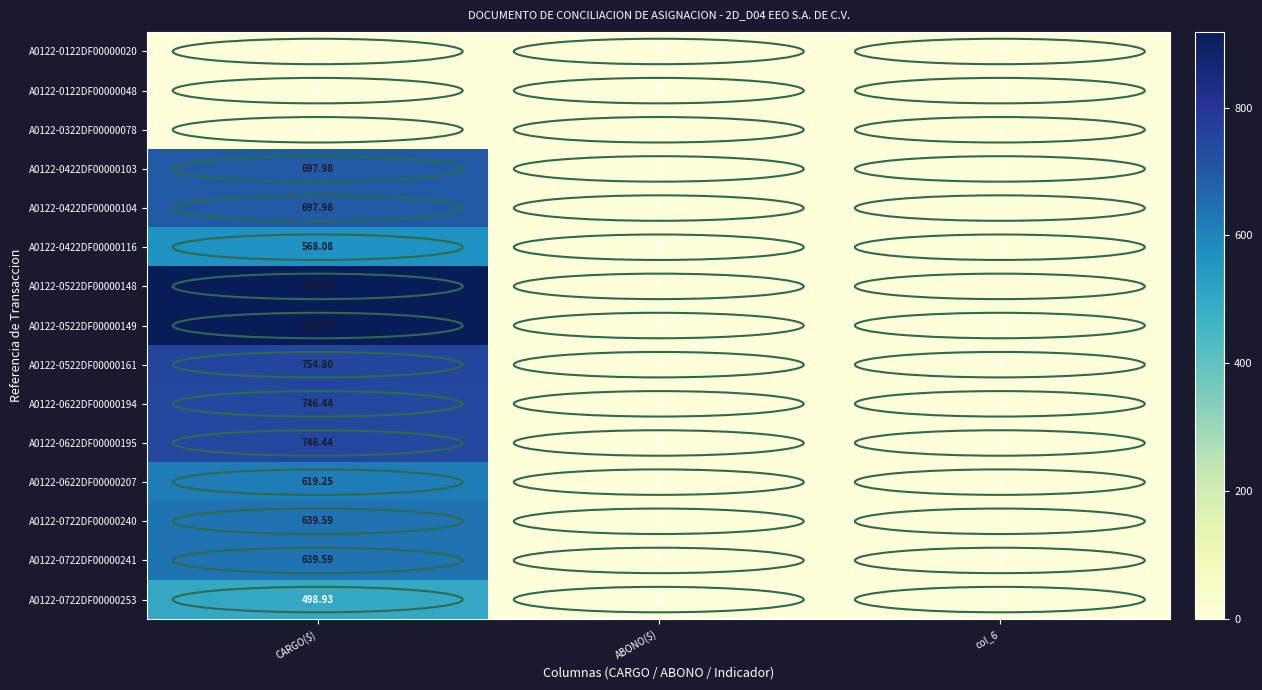

At which category is the sum across all series the highest?

CARGO($)